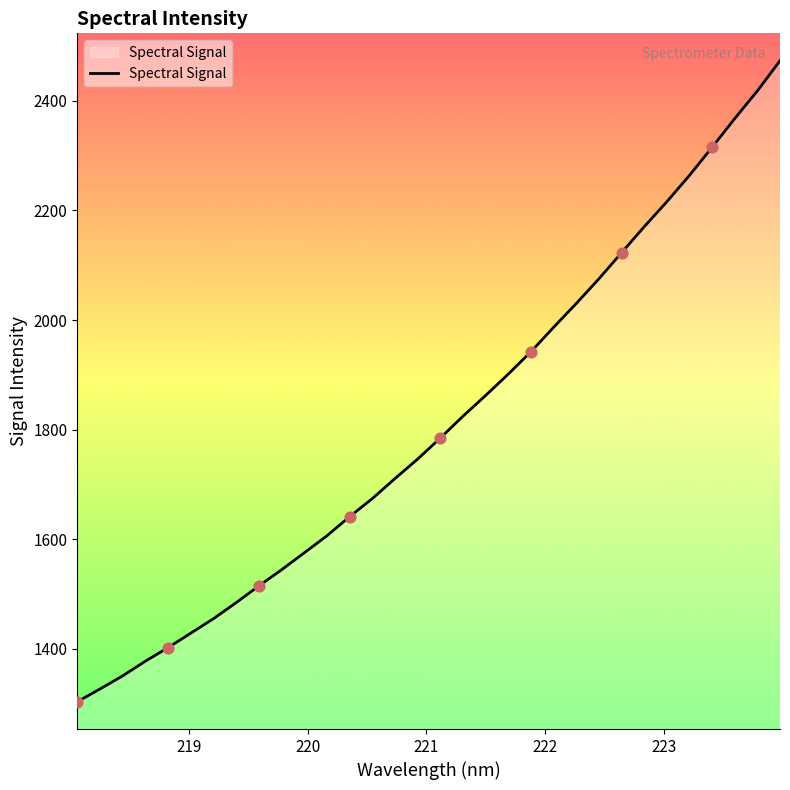

What is the minimum value shown in the chart?

1303.6